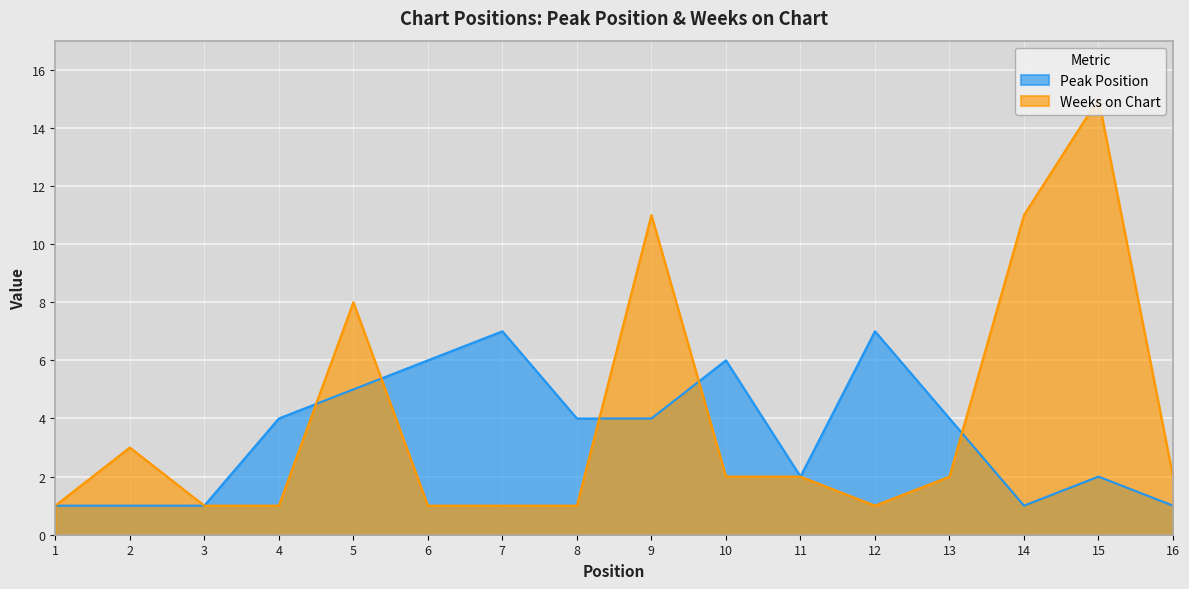

At how many categories does at least one series exceed 5?

8